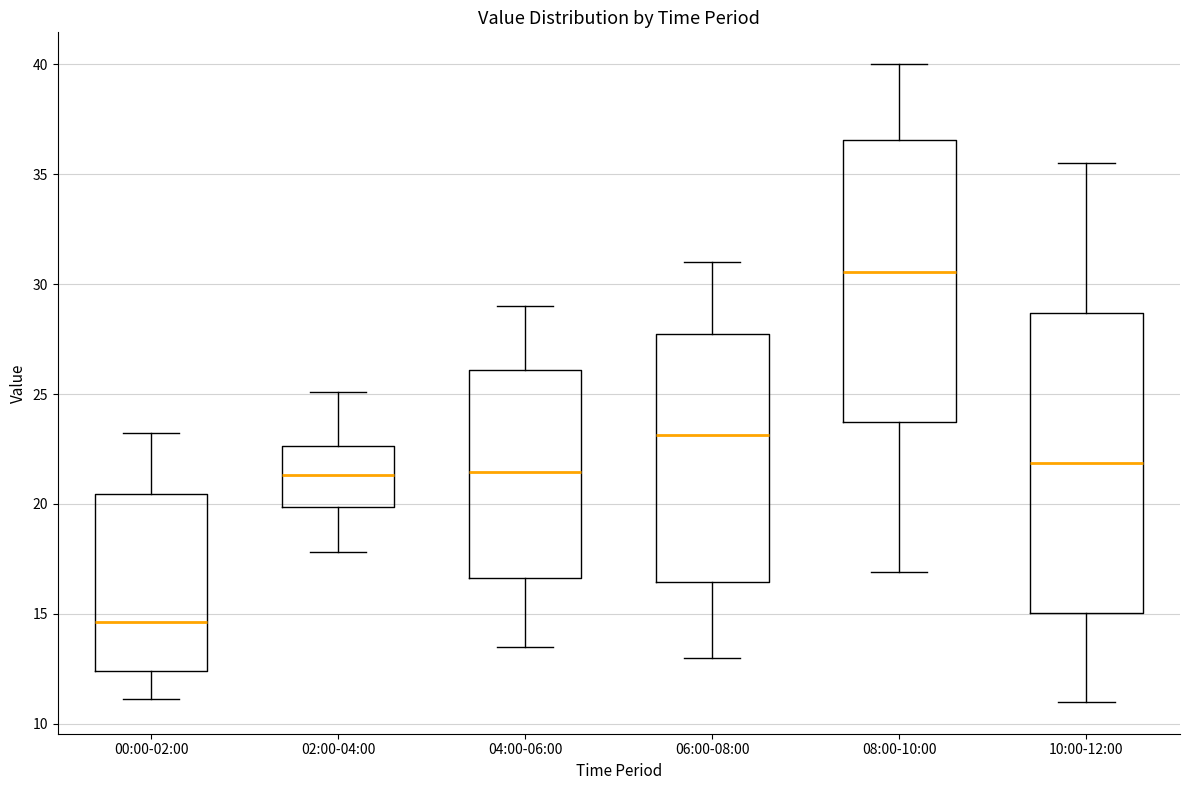

Which box is the tallest, from its lower edge to its upper edge?

10:00-12:00